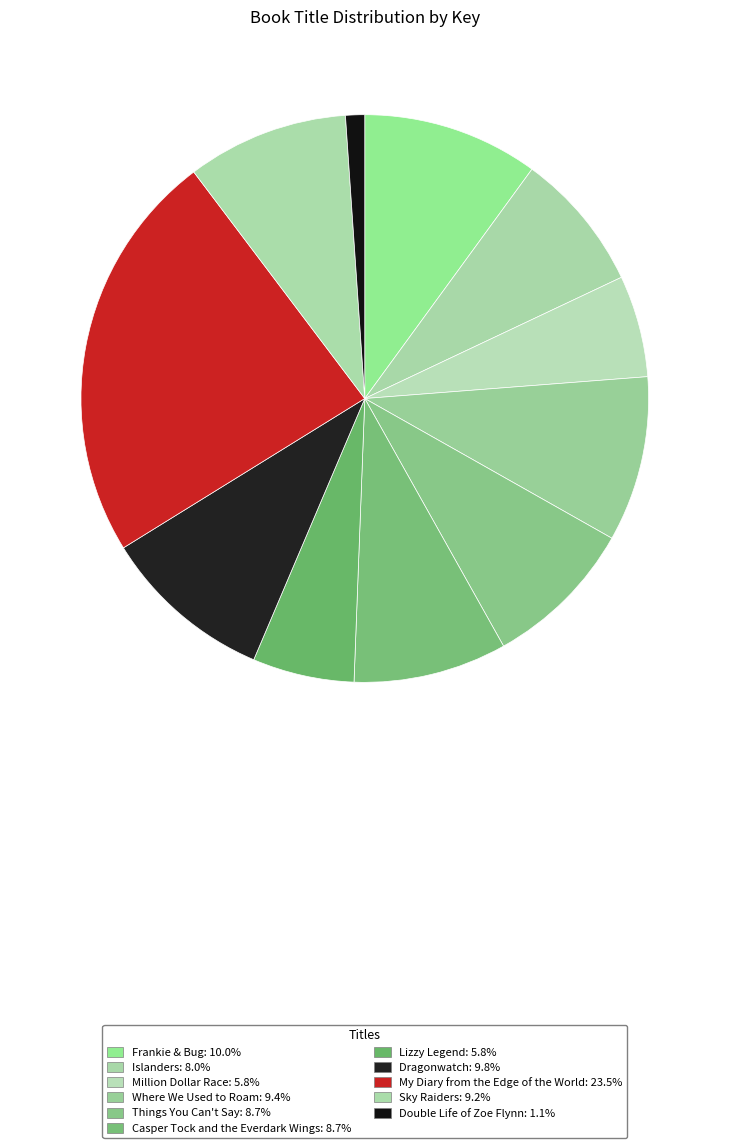

Count the number of slices in the pie.

11